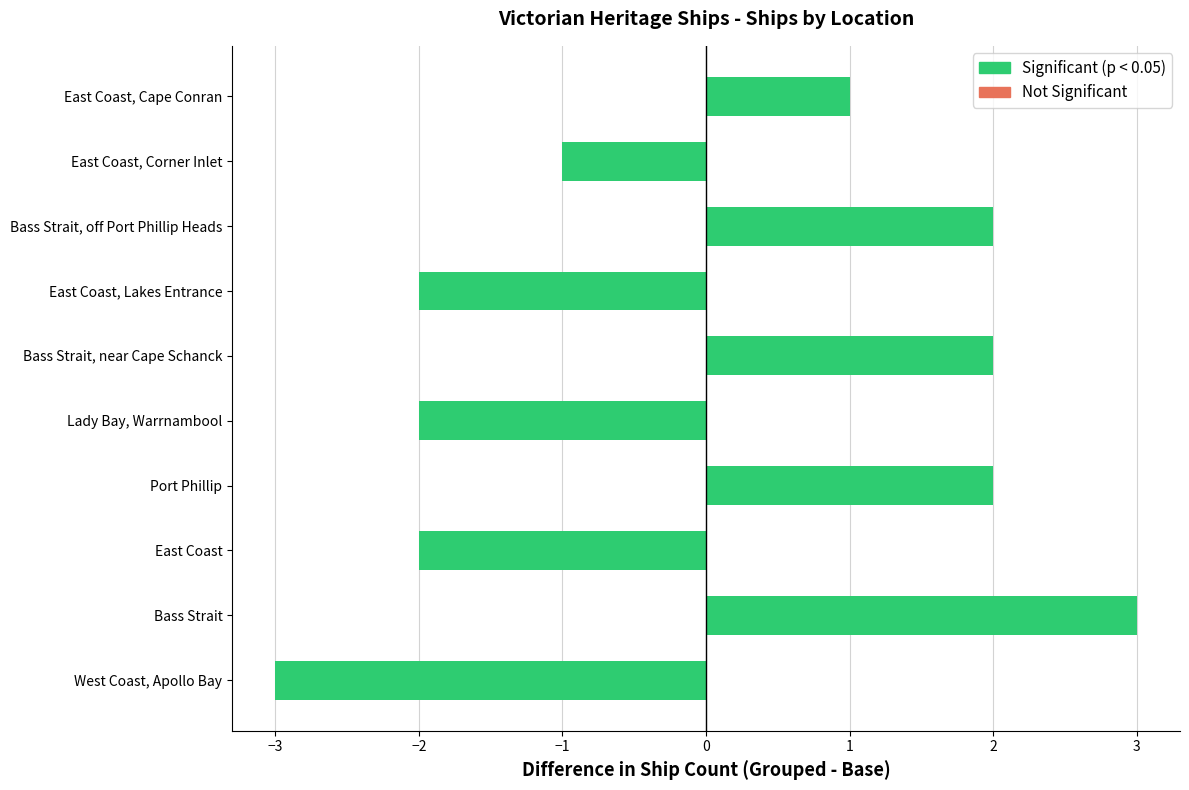

How many data points does each series have?

10